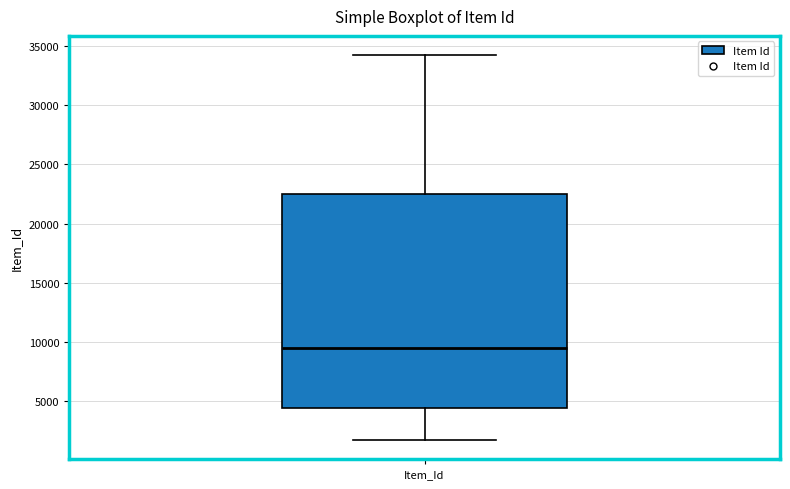

Read this box plot against the y-axis: the position of the median line, the range covered by the box, and the ends of both whiskers. The values are not printed on the chart, so give them approximately, as read against the axis.

median 9500, box 4500 to 22500, whiskers 1500 to 34000